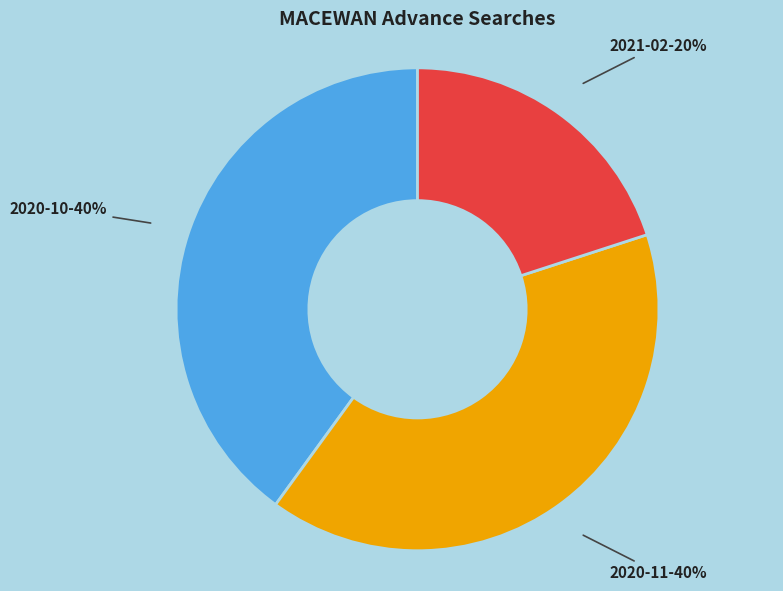

To the nearest percent, what is the difference between the largest and smallest slice percentages?

20%